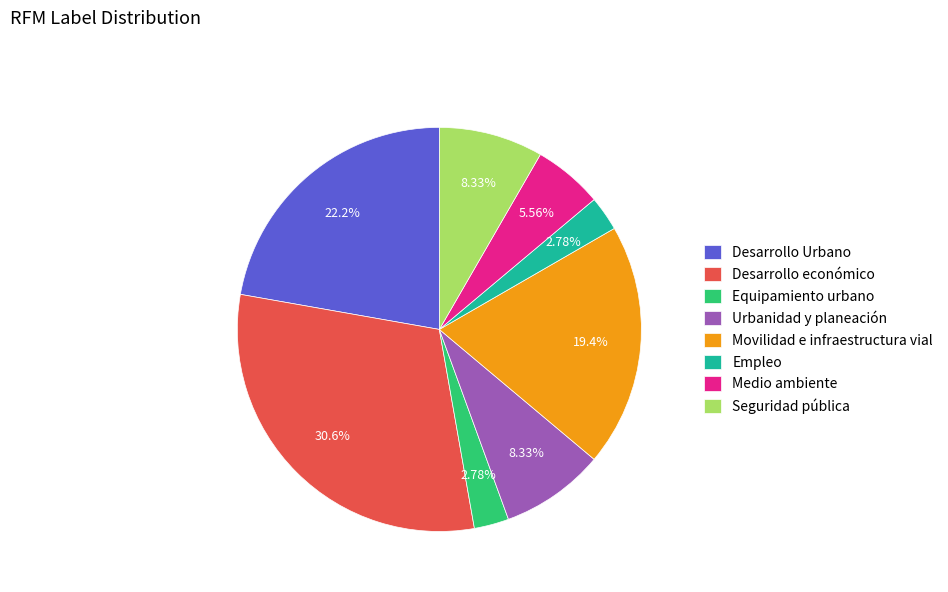

What portion of the pie excludes Urbanidad y planeación?

91.7%